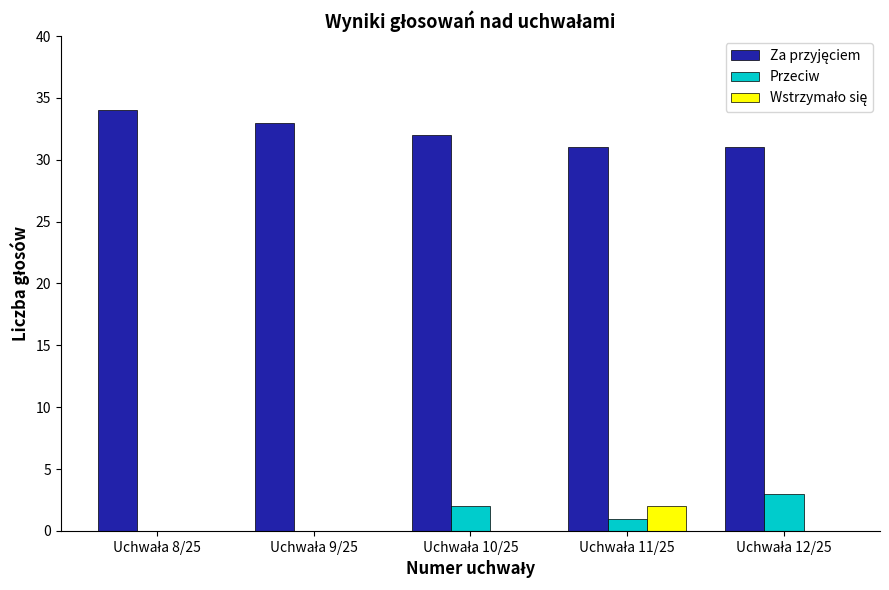

How many data points does each series have?

5